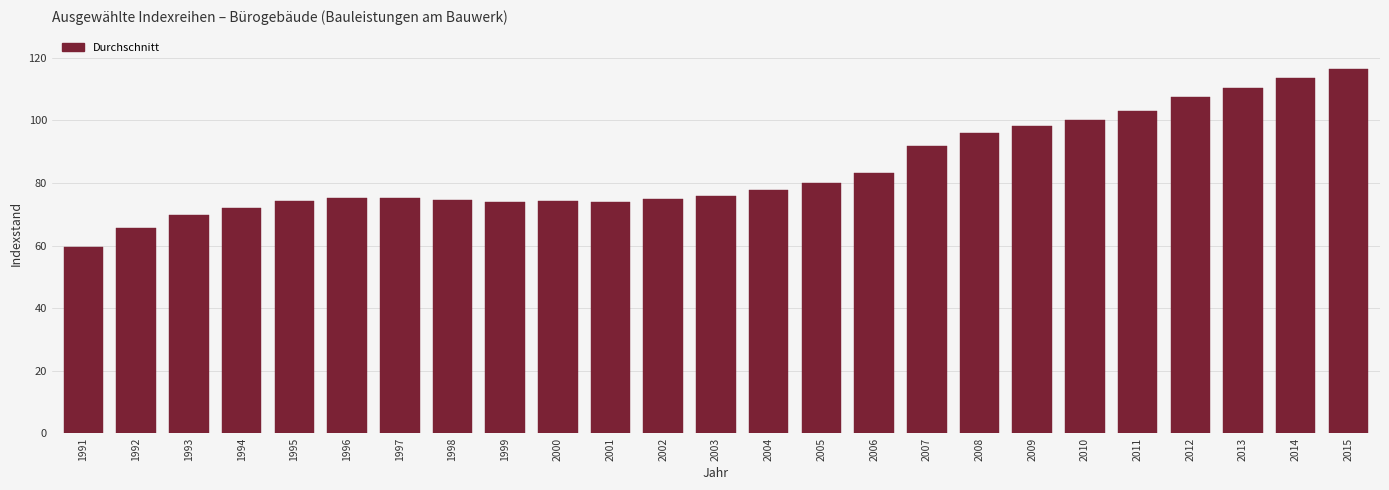

True or false: the data shows 91.8 at 2007.

True